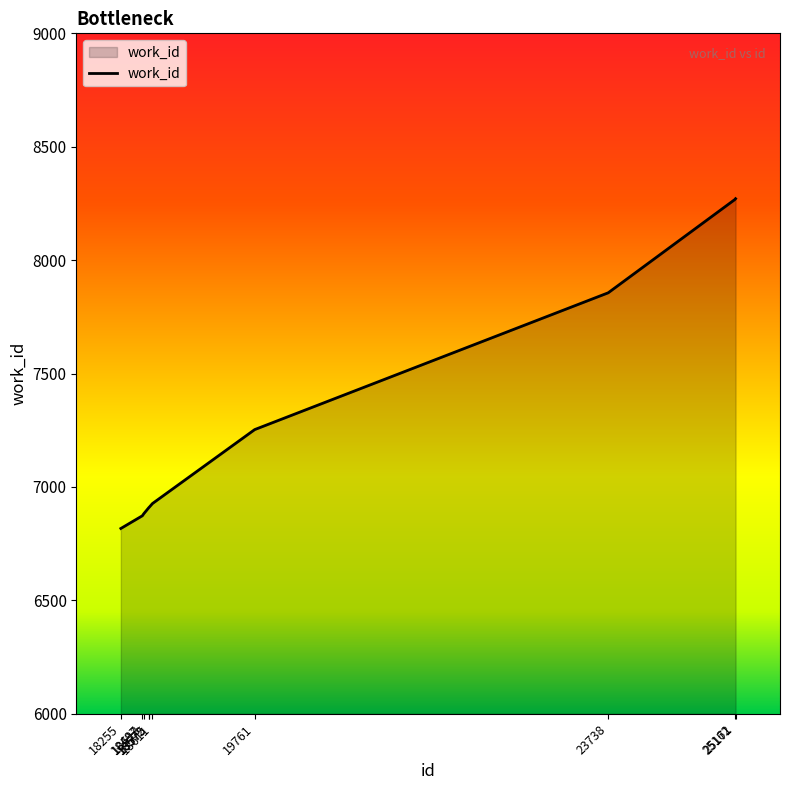

What is the maximum value shown in the chart?

8271